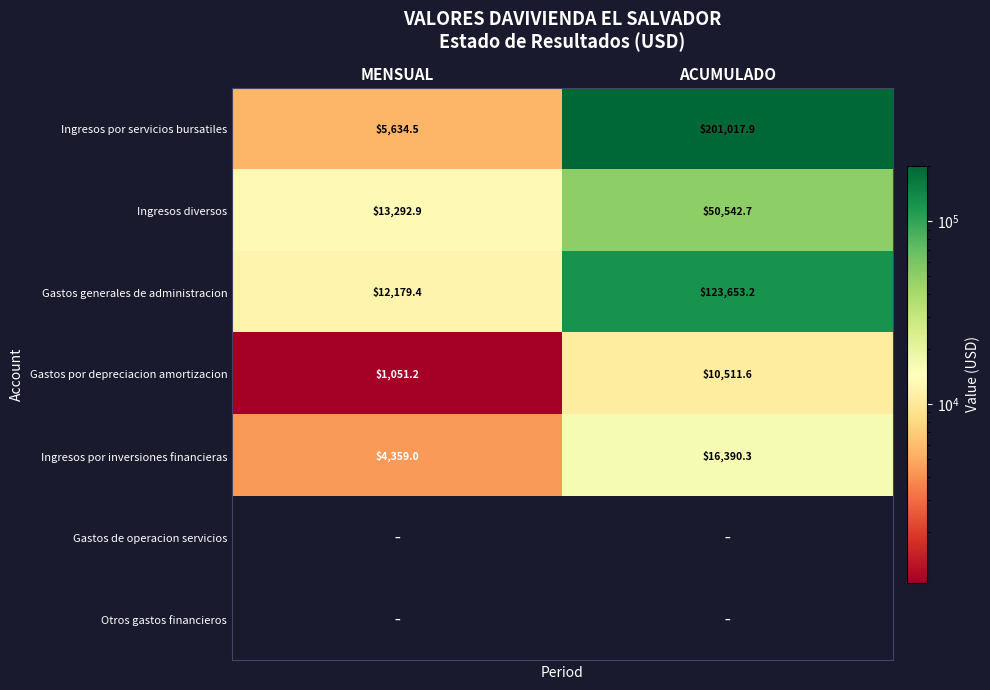

At which label is Ingresos por servicios bursatiles closest to 103326?

MENSUAL